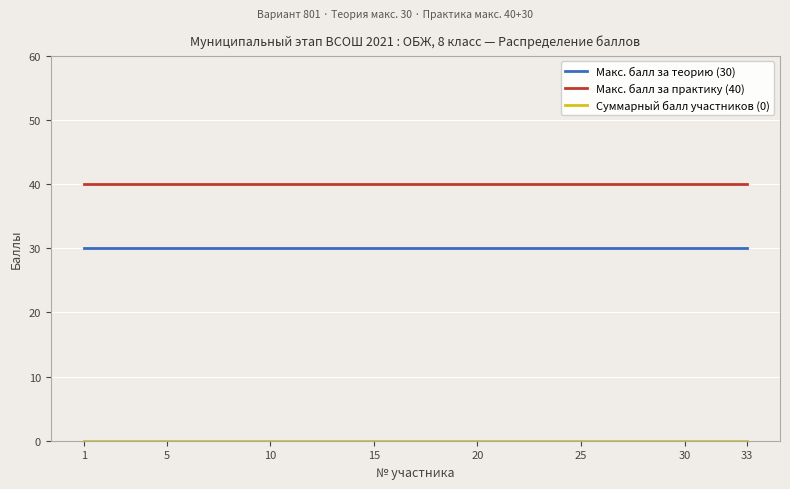

True or false: Макс. балл за практику (40) and Макс. балл за теорию (30) cross at least once.

False